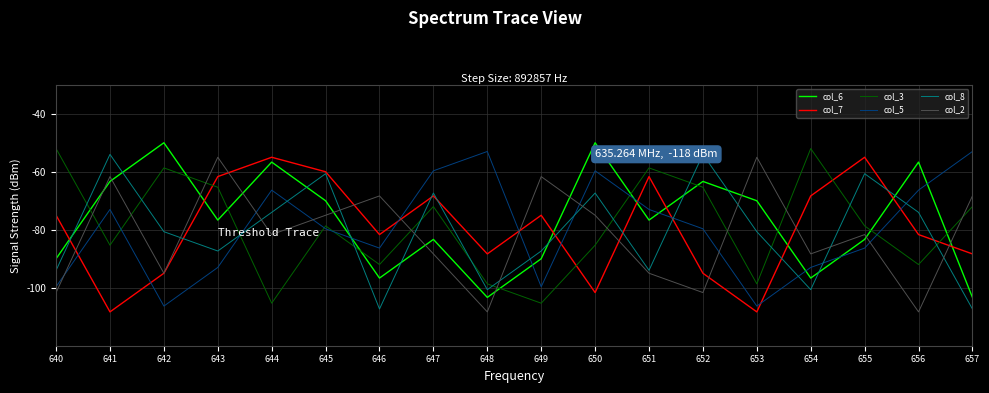

True or false: col_8 has more than 2 points higher than both neighbors.

True